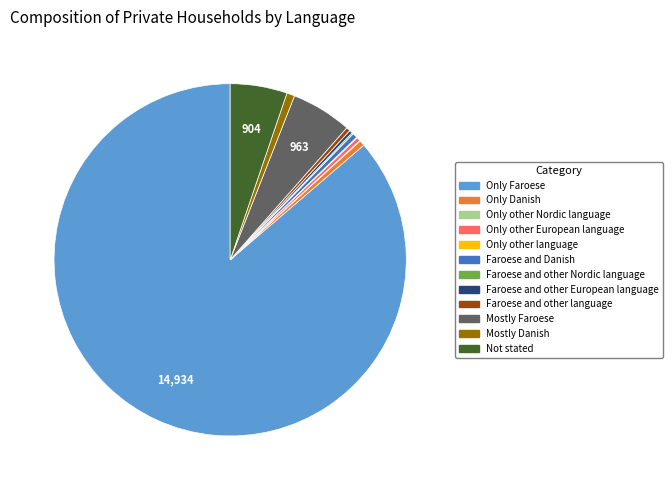

What is the largest slice in the pie chart?

Only Faroese